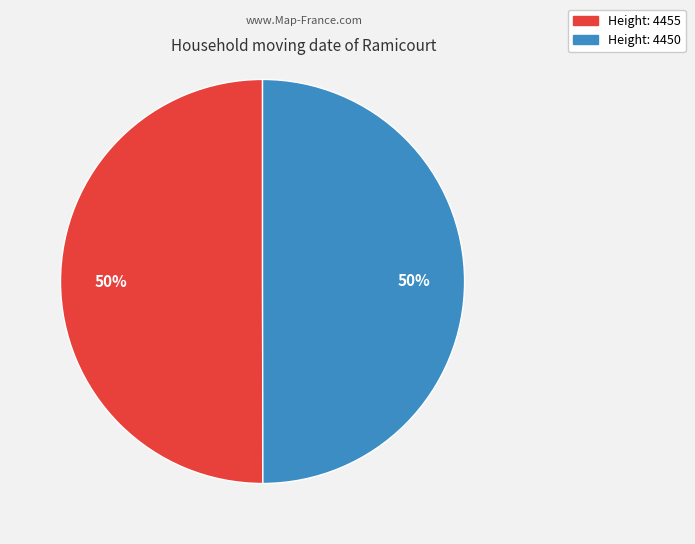

To the nearest percent, what is the average slice percentage?

50%